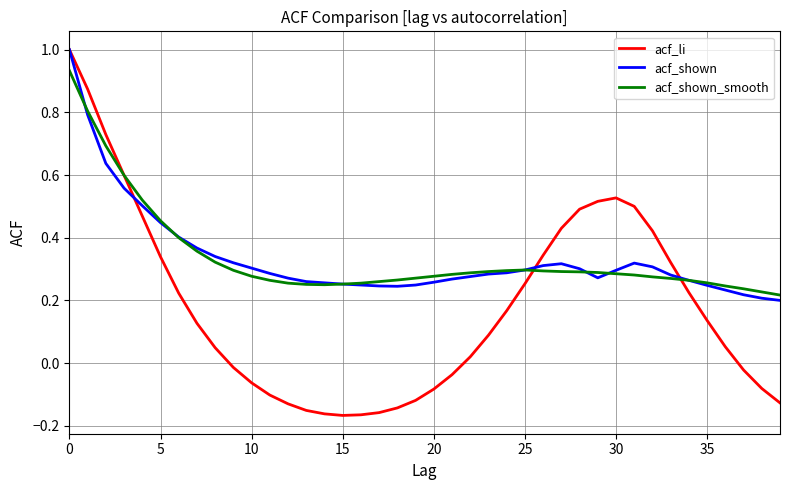

What is the maximum value shown in the chart?

1.0